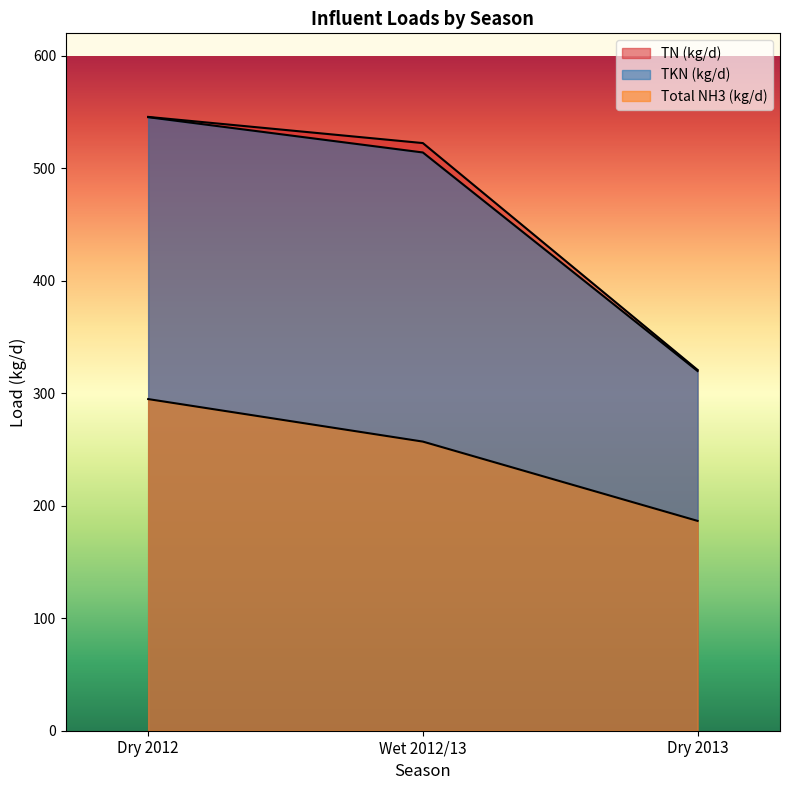

True or false: TN (kg/d) has a value of 533.0 at Dry 2013.

False